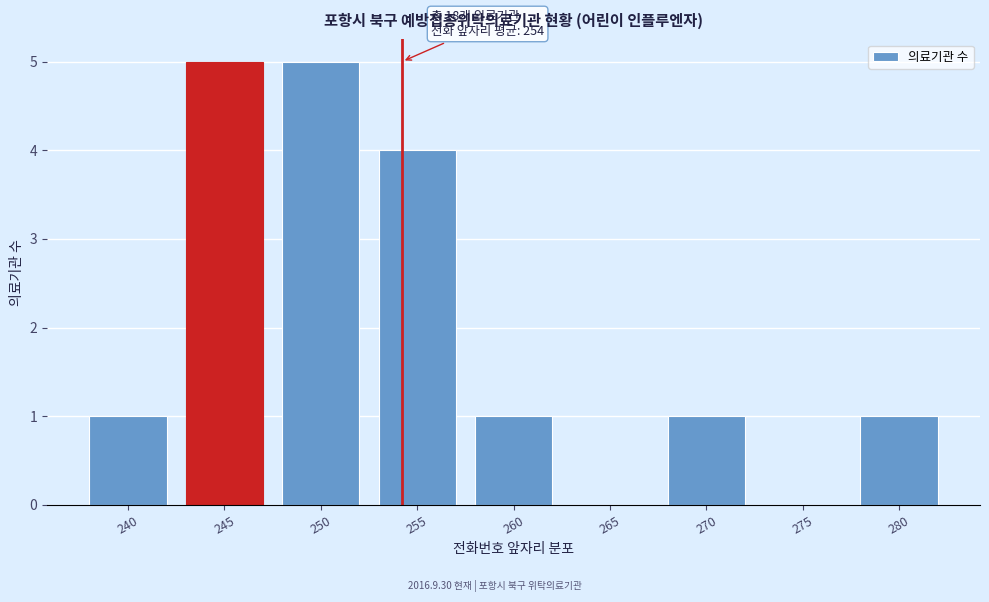

Reading right to left, what are all the values shown in this chart?

280=1	275=0	270=1	265=0	260=1	255=4	250=5	245=5	240=1